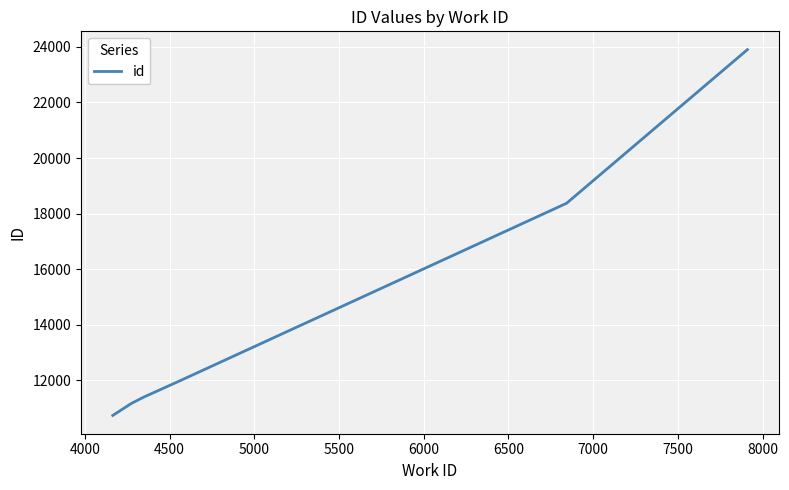

True or false: there are more than 2 points higher than both neighbors.

False